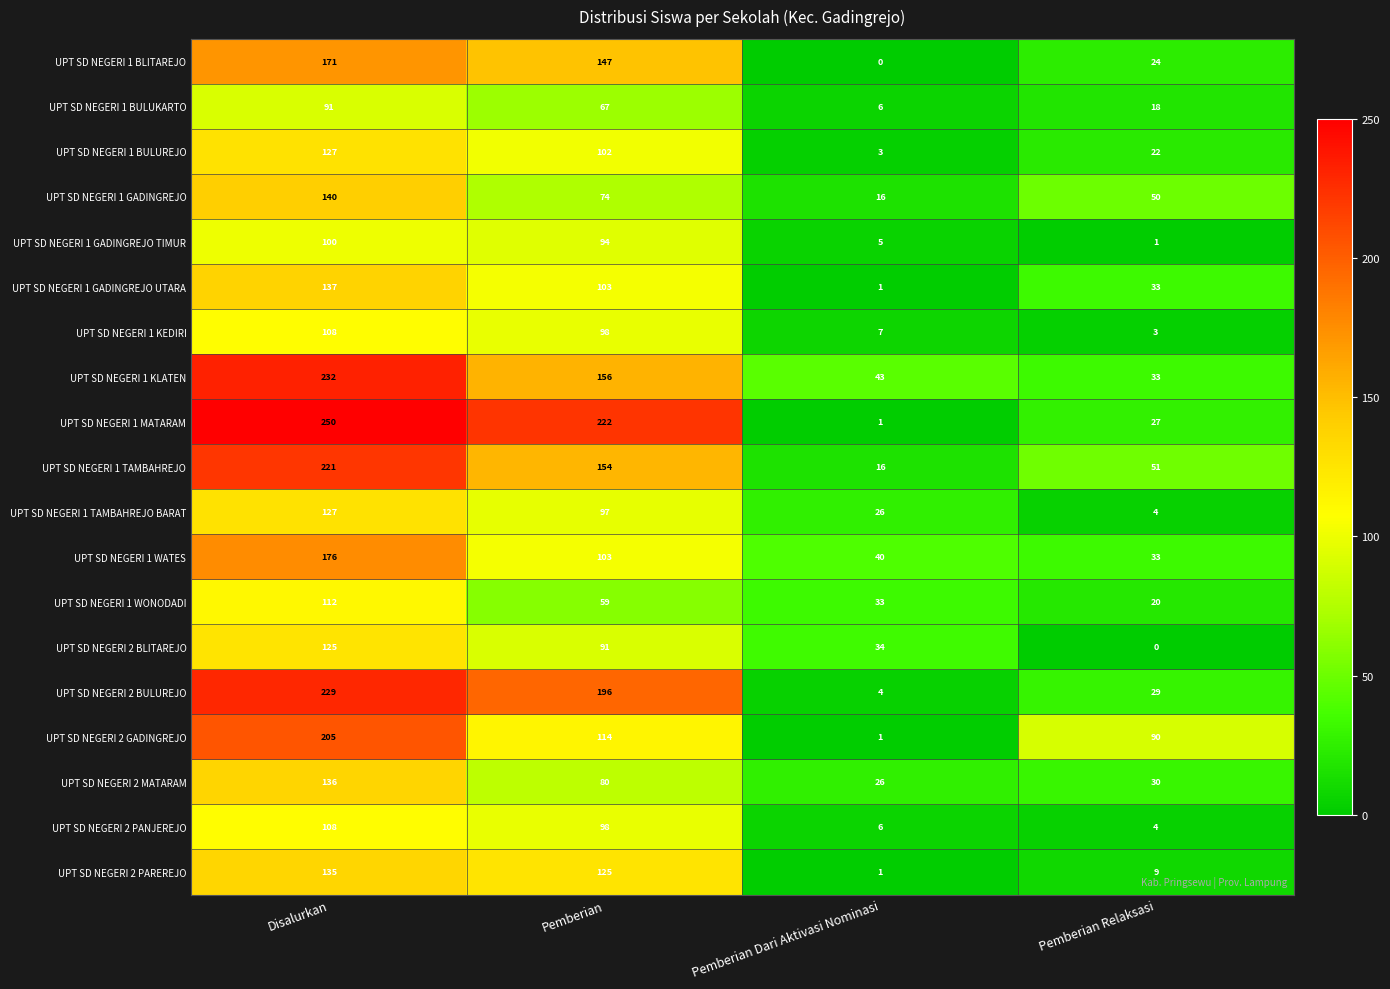

At how many categories does at least one series exceed 243?

1